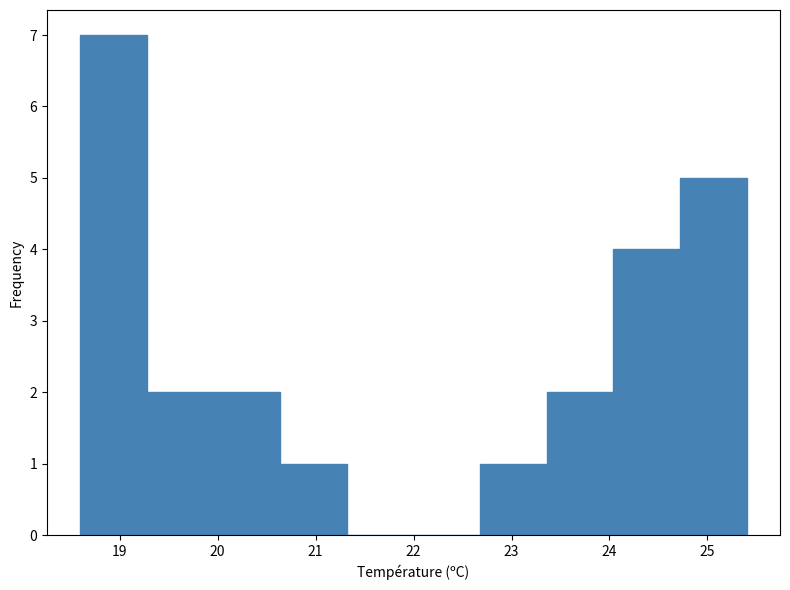

Reading left to right, transcribe this chart: for each bar, give the range it covers on the x-axis and its height. Neither the bar edges nor the heights are printed on the chart, so give them approximately, as read against the axes.

18.60 to 19.28: 7
19.28 to 19.96: 2
19.96 to 20.64: 2
20.64 to 21.32: 1
21.32 to 22.00: 0
22.00 to 22.68: 0
22.68 to 23.36: 1
23.36 to 24.04: 2
24.04 to 24.72: 4
24.72 to 25.40: 5